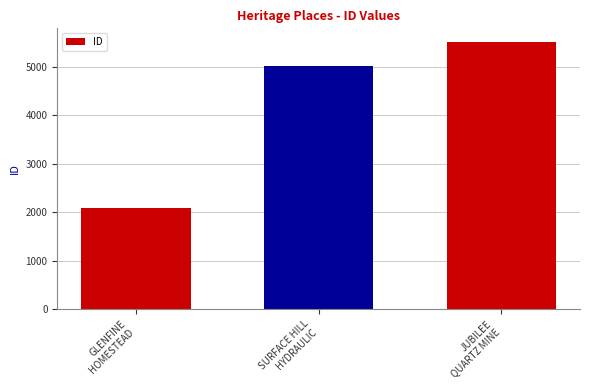

List the labels in order of value, smallest first.

GLENFINE
HOMESTEAD, SURFACE HILL
HYDRAULIC, JUBILEE
QUARTZ MINE